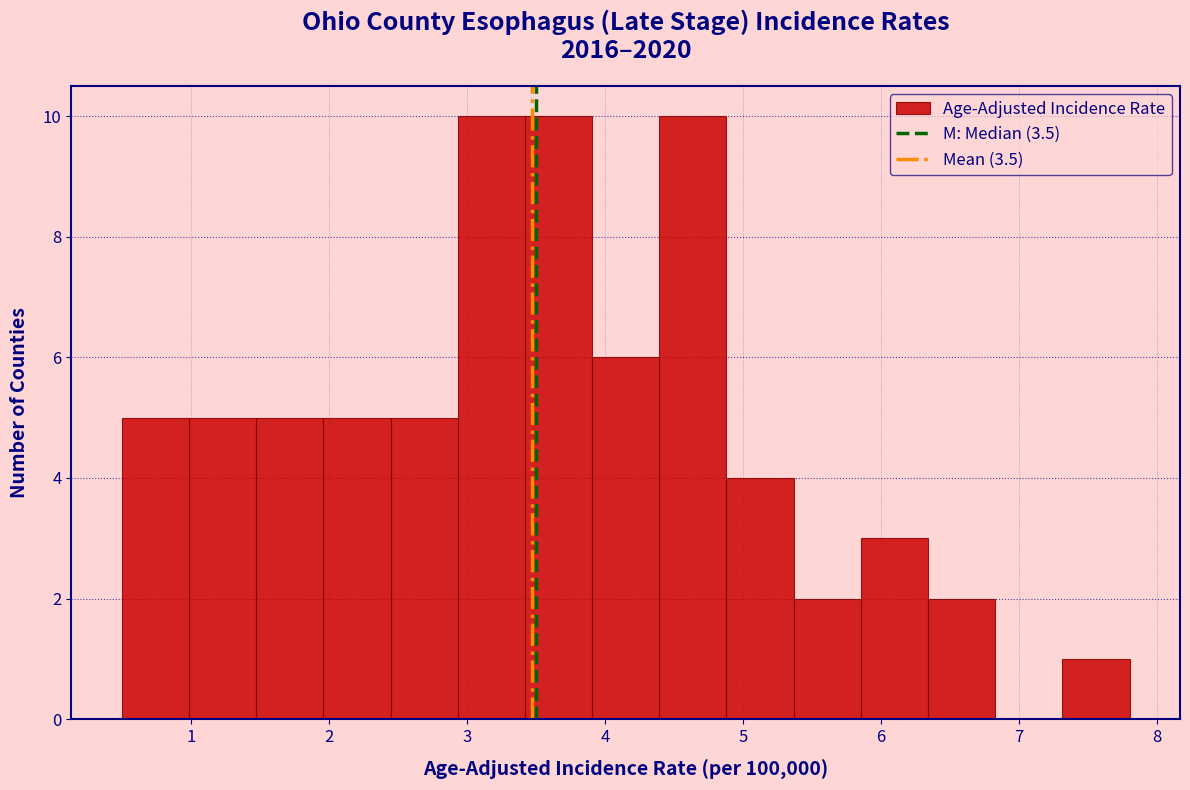

Reading left to right, list every bar in this chart as the range it spans on the x-axis followed by its height. Neither the bar edges nor the heights are printed on the chart, so give them approximately, as read against the axes.

0.5 to 1.0: 5
1.0 to 1.5: 5
1.5 to 2.0: 5
2.0 to 2.4: 5
2.4 to 2.9: 5
2.9 to 3.4: 10
3.4 to 3.9: 10
3.9 to 4.4: 6
4.4 to 4.9: 10
4.9 to 5.4: 4
5.4 to 5.9: 2
5.9 to 6.3: 3
6.3 to 6.8: 2
6.8 to 7.3: 0
7.3 to 7.8: 1